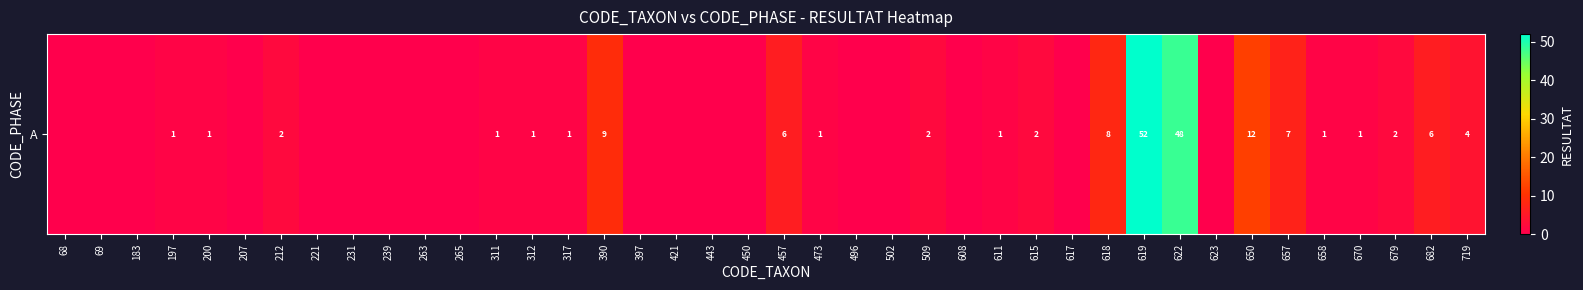

Is it true that the value at 200 is 0?

False